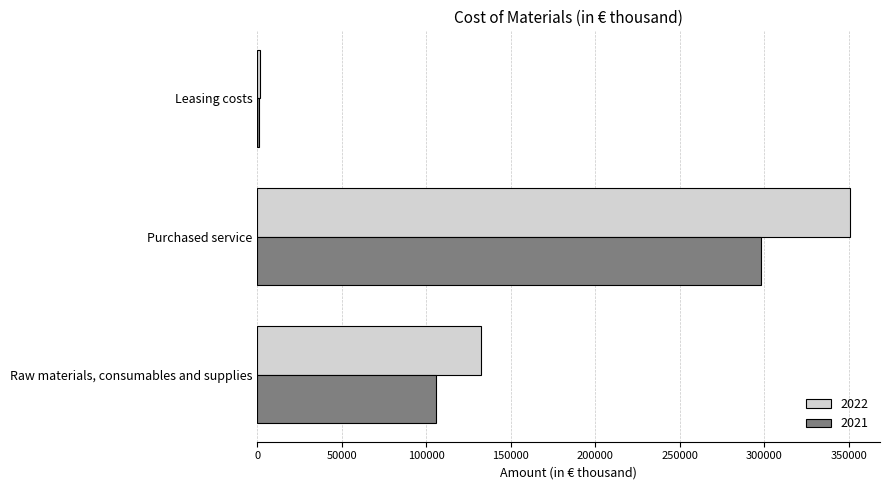

At which label does 2021 reach its peak?

Purchased service